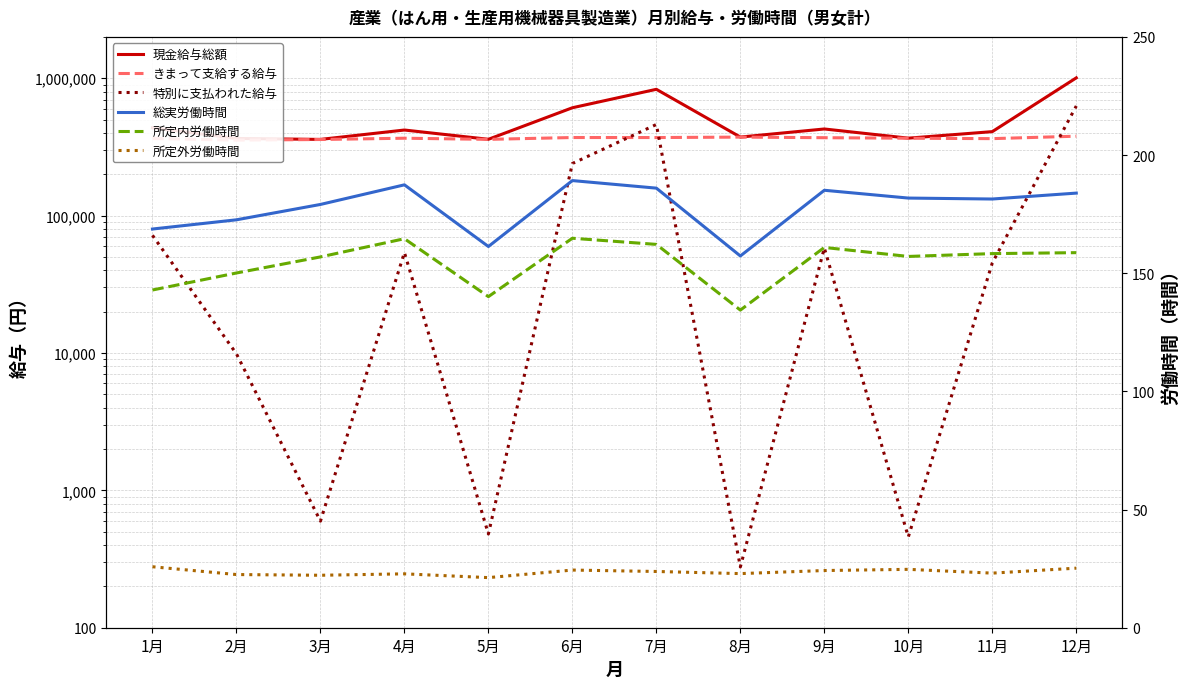

What is the sum of the きまって支給する給与 values at 2月 and 3月?

712592.0